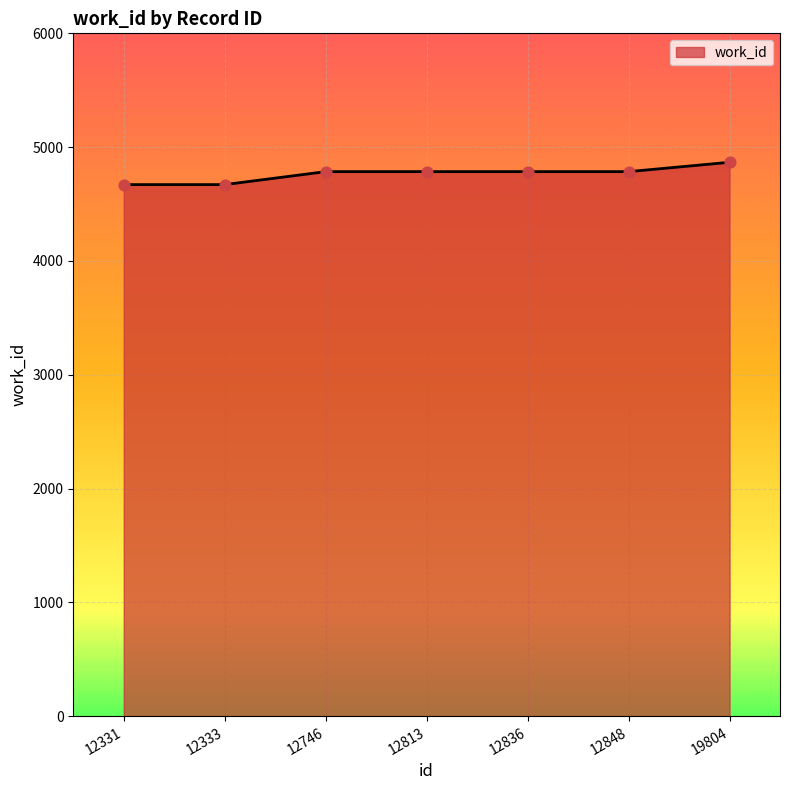

What is the ratio of the value at 12333 to the value at 19804?

1.0